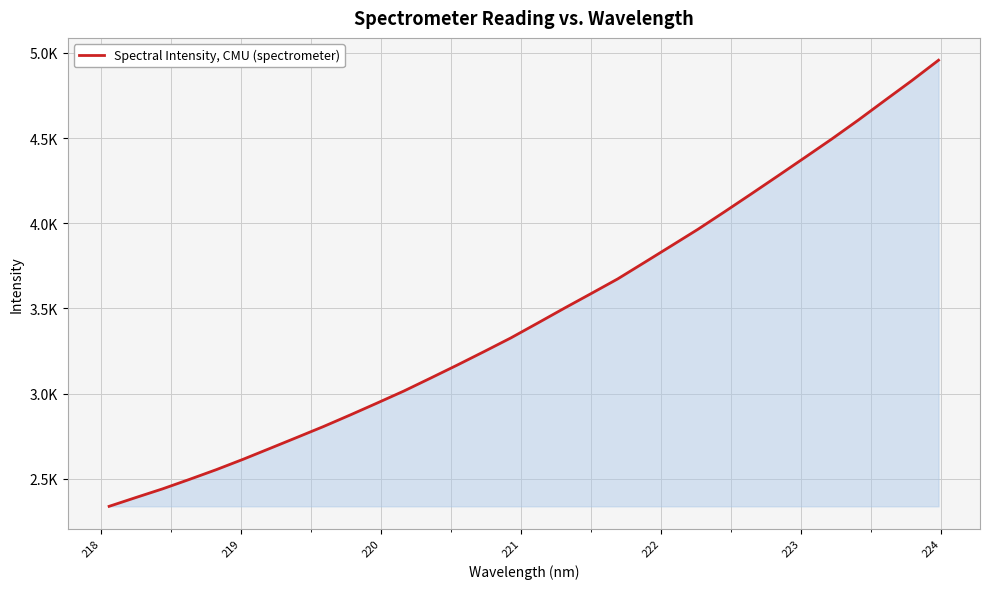

Is this an area chart (filled region under the line)?

Yes